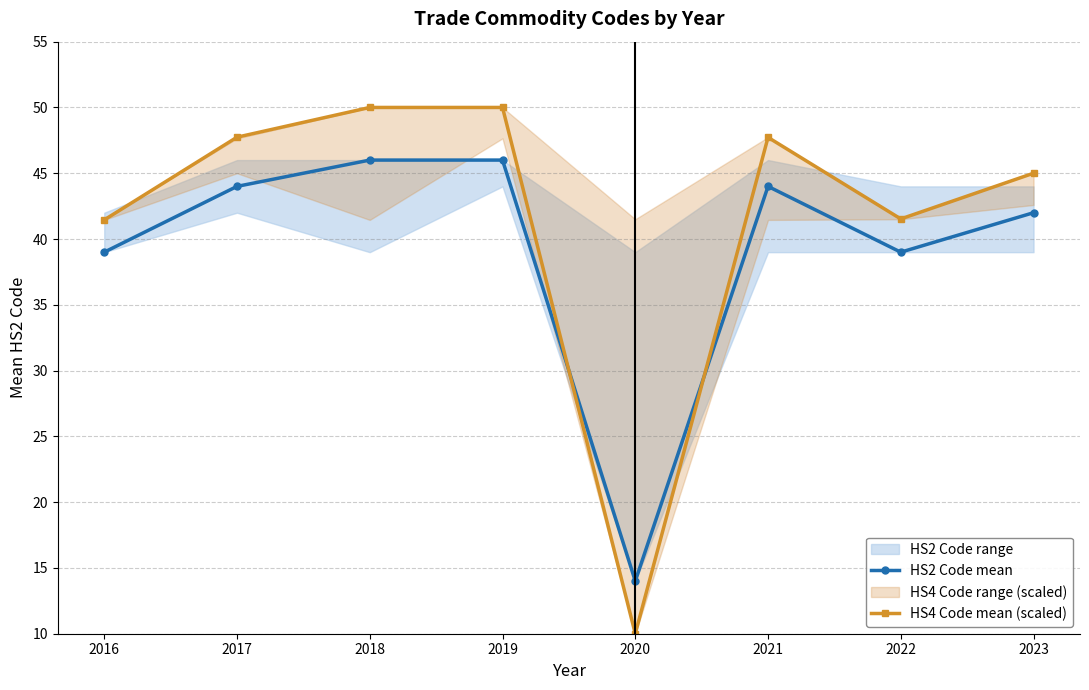

How many lines are shown in the chart?

2